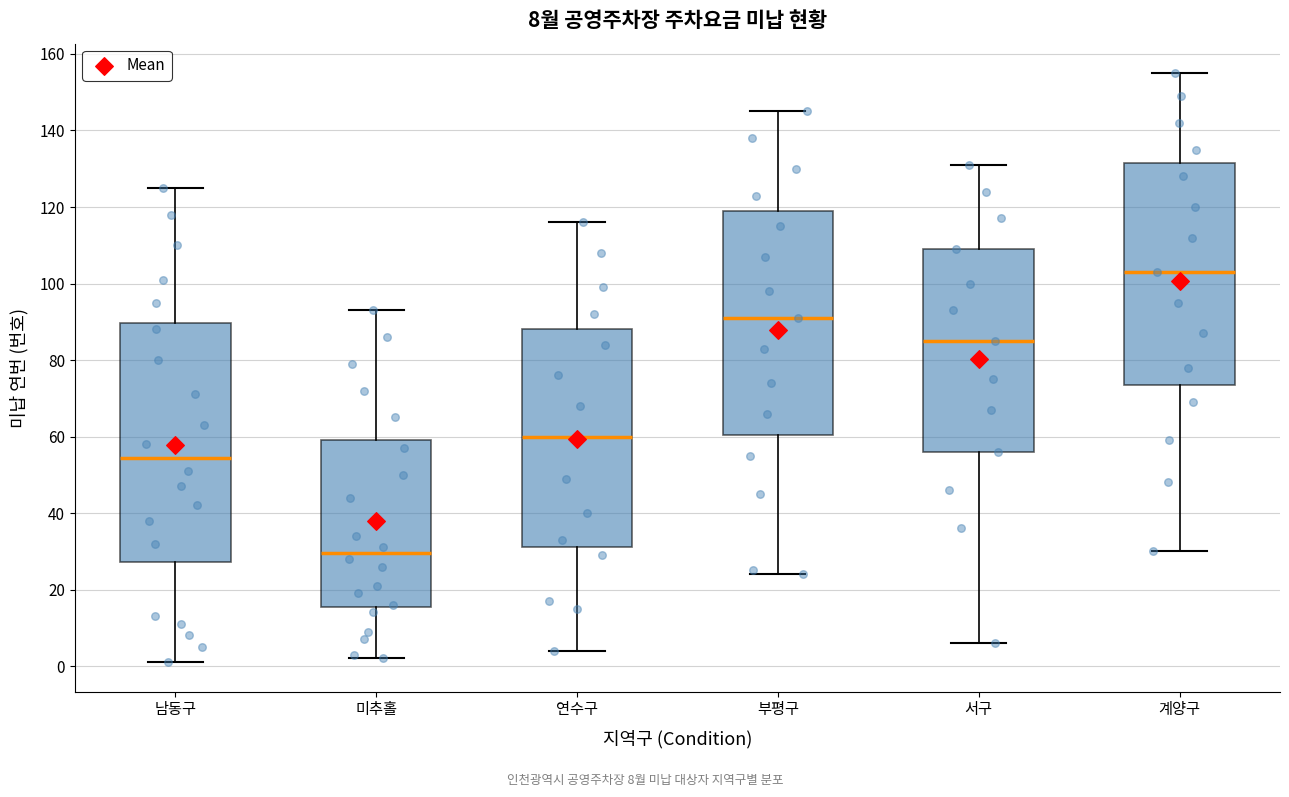

Which box's median line is the lowest?

미추홀